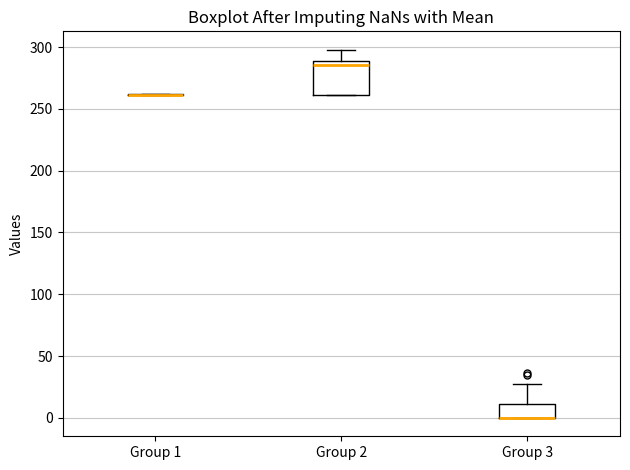

Reading left to right, transcribe this box plot: for each box, give where its median line is, the range the box spans, and where its two whiskers end, as read against the y-axis. The values are not printed on the chart, so give them approximately, as read against the axis.

Group 1: box collapsed to a line at 260, whiskers 260 to 260
Group 2: median 285, box 260 to 290, whiskers 260 to 300
Group 3: median 0 (drawn on the box's lower edge), box 0 to 10, whiskers 0 to 25